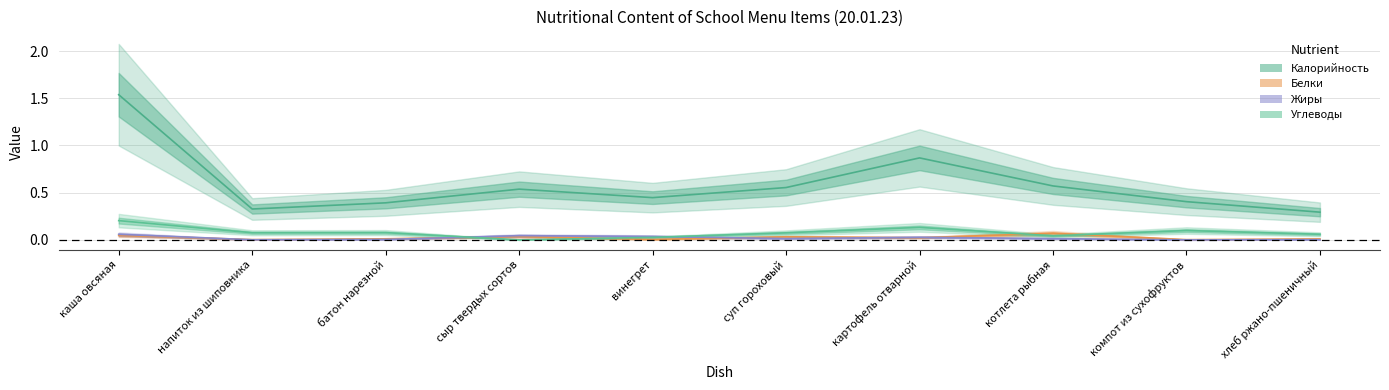

Which series changed the most between сыр твердых сортов and компот из сухофруктов?

Калорийность